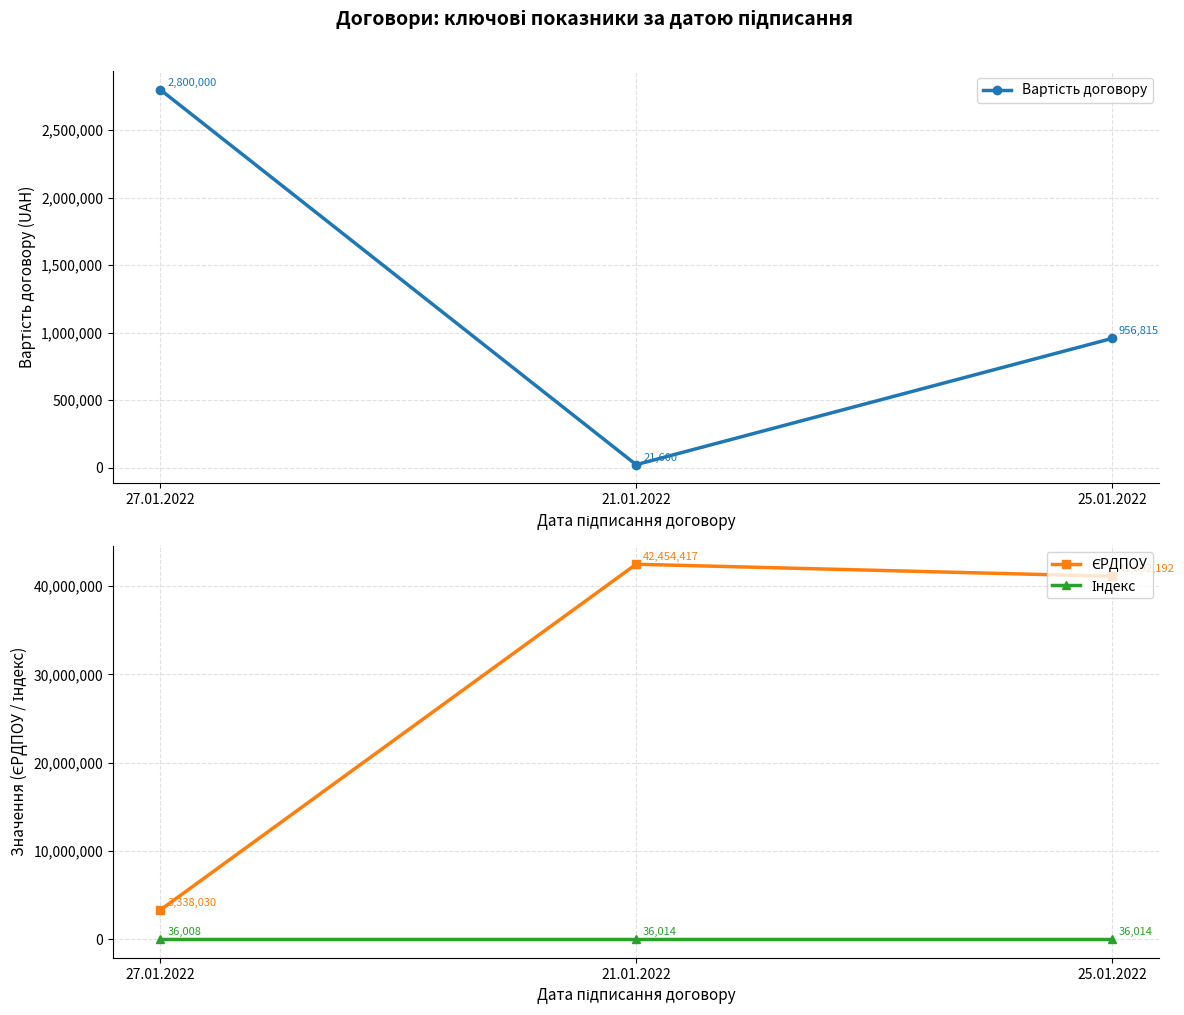

What is the label of the 2nd point from the left?

21.01.2022